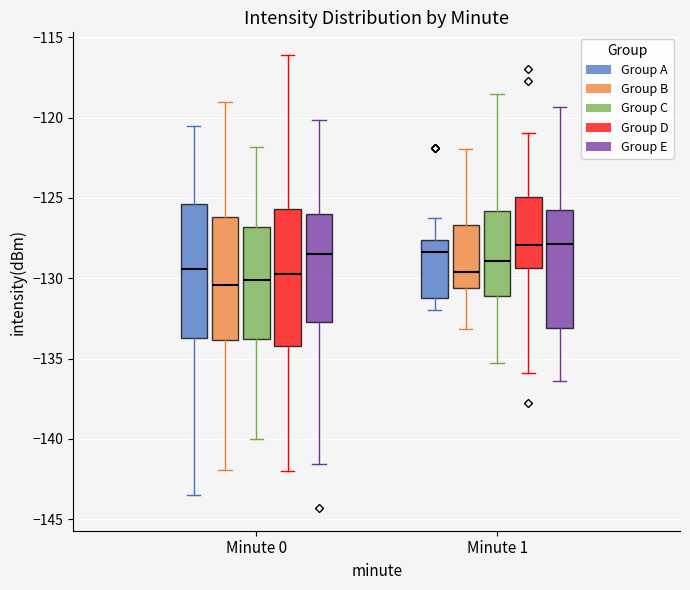

Reading left to right, read every box against the y-axis: the position of its median line, the range the box covers, and the ends of its whiskers. The values are not printed on the chart, so give them approximately, as read against the axis.

Minute 0 (Group A): median -129.5, box -133.5 to -125.5, whiskers -143.5 to -120.5
Minute 0 (Group B): median -130.5, box -134.0 to -126.0, whiskers -142.0 to -119.0
Minute 0 (Group C): median -130.0, box -134.0 to -127.0, whiskers -140.0 to -122.0
Minute 0 (Group D): median -129.5, box -134.0 to -125.5, whiskers -142.0 to -116.0
Minute 0 (Group E): median -128.5, box -132.5 to -126.0, whiskers -141.5 to -120.0
Minute 1 (Group A): median -128.5, box -131.0 to -127.5, whiskers -132.0 to -126.0
Minute 1 (Group B): median -129.5, box -130.5 to -126.5, whiskers -133.0 to -122.0
Minute 1 (Group C): median -129.0, box -131.0 to -126.0, whiskers -135.5 to -118.5
Minute 1 (Group D): median -128.0, box -129.5 to -125.0, whiskers -136.0 to -121.0
Minute 1 (Group E): median -128.0, box -133.0 to -125.5, whiskers -136.5 to -119.5